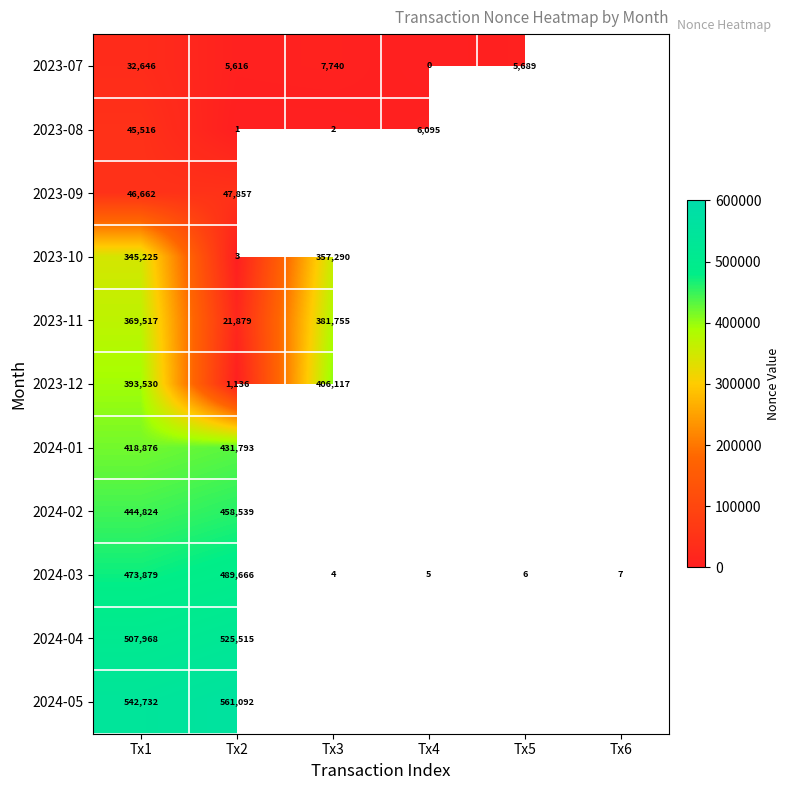

What is the total value across all series at Tx1?

3621375